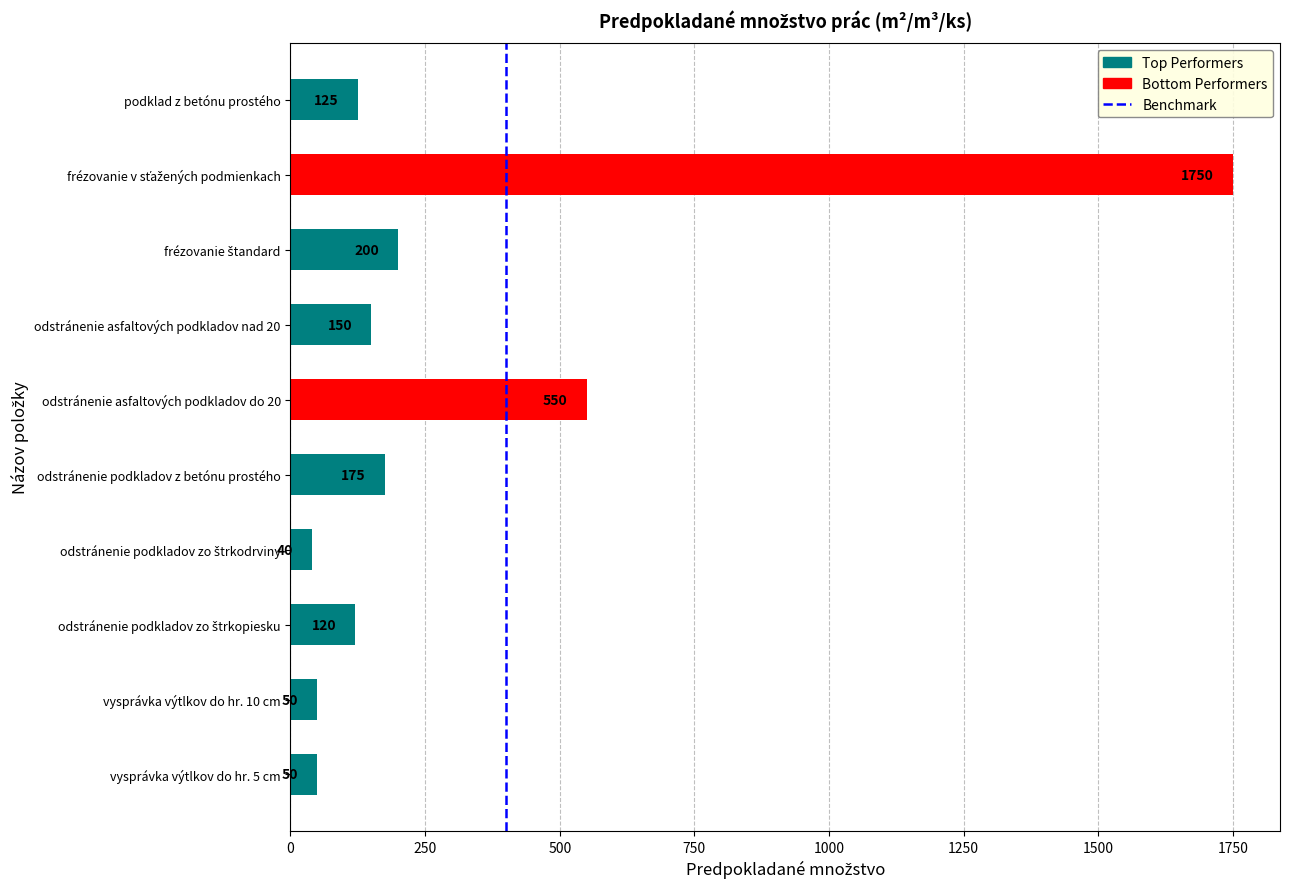

Does the chart contain any negative values?

No